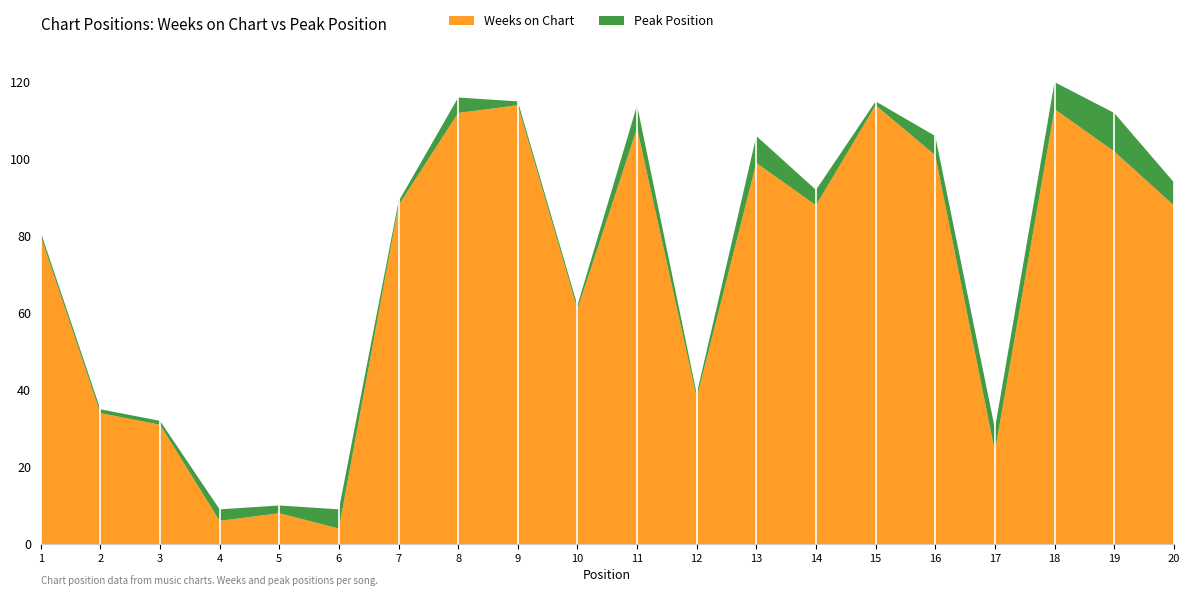

Reading left to right, transcribe all the data shown in this chart.

Weeks on Chart: 1=80	2=34	3=31	4=6	5=8	6=4	7=88	8=112	9=114	10=61	11=108	12=38	13=99	14=88	15=114	16=101	17=24	18=113	19=102	20=88
Peak Position: 1=1	2=1	3=1	4=3	5=2	6=5	7=1	8=4	9=1	10=1	11=6	12=1	13=7	14=4	15=1	16=5	17=6	18=7	19=10	20=6